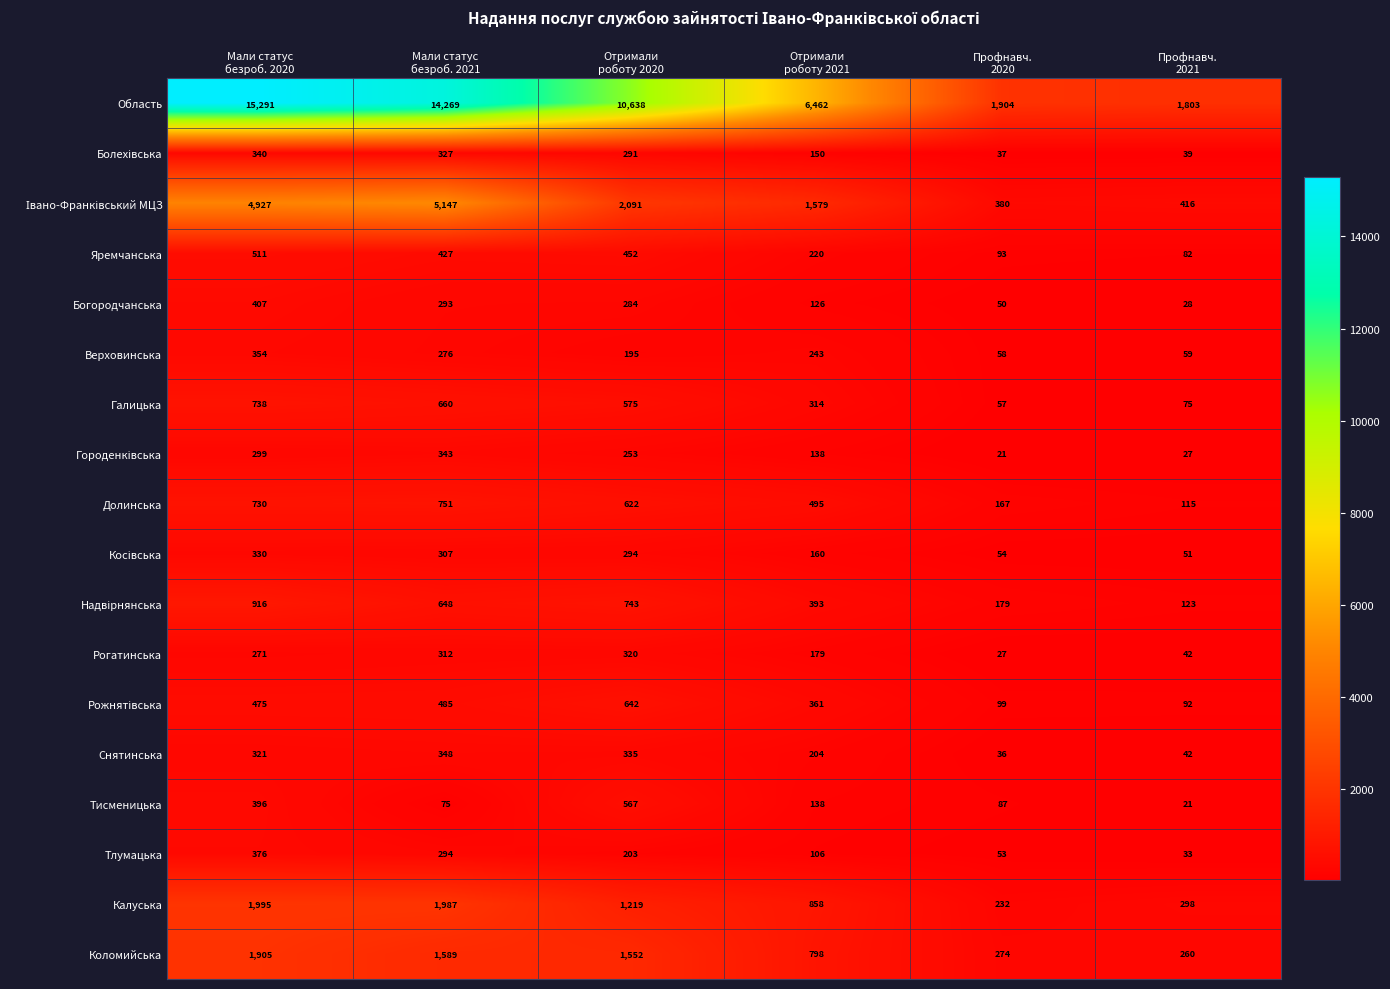

What is the total value across all series at Отримали
роботу 2020?

21276